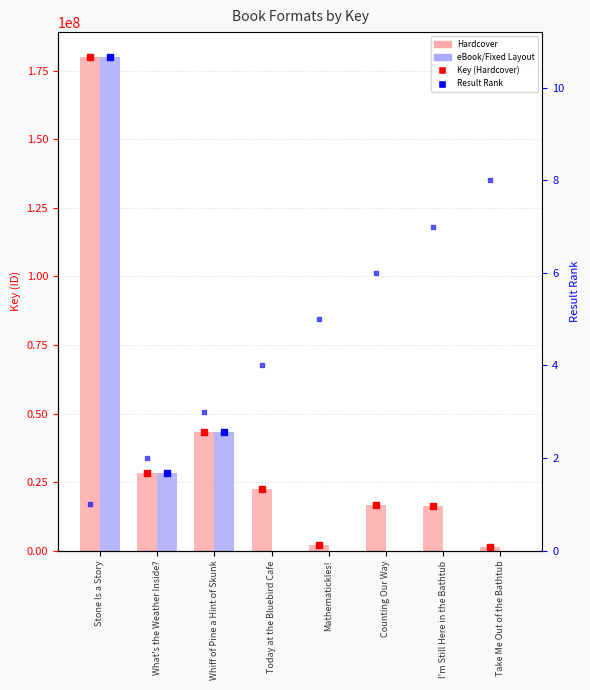

Which series has the widest spread of Y values?

eBook/Fixed Layout